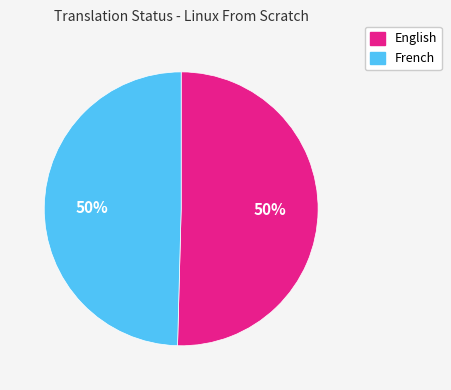

Count the number of slices in the pie.

2